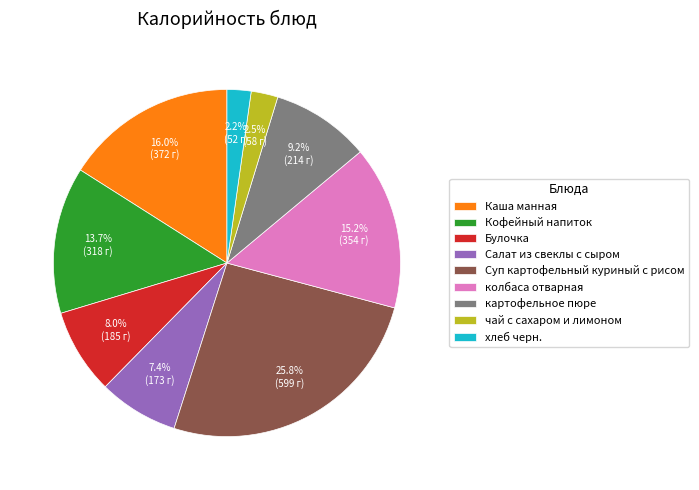

Do Каша манная and колбаса отварная together represent more than half of the pie?

No